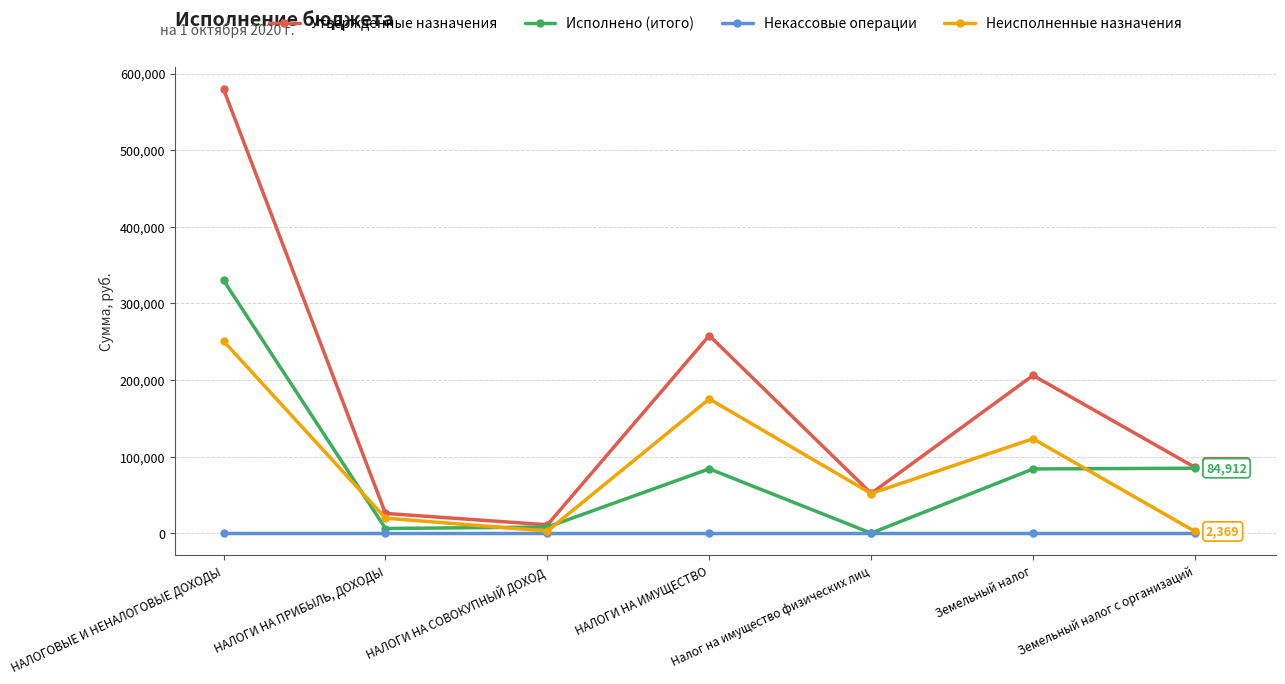

How many lines are shown in the chart?

4